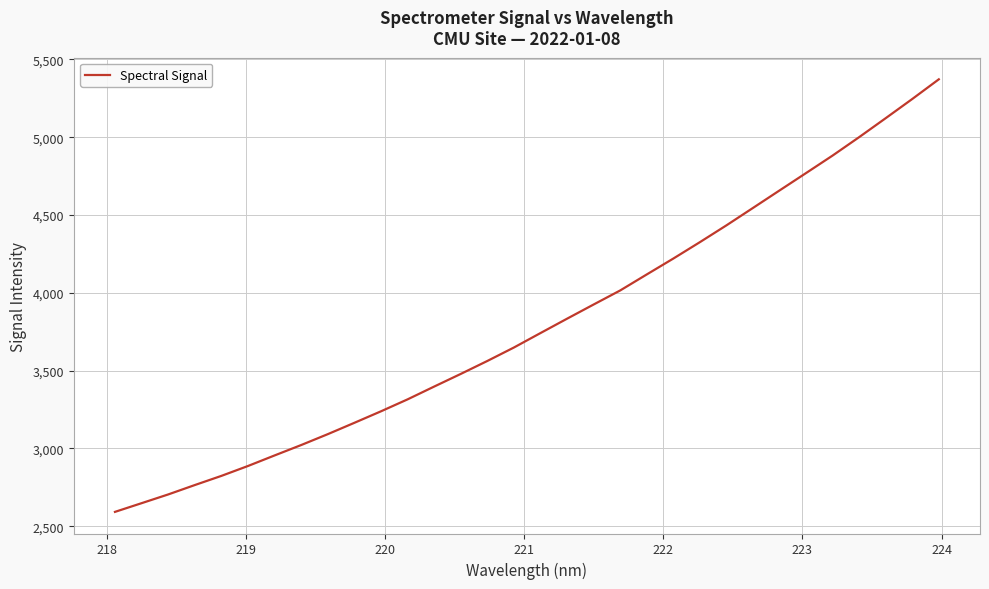

What is the difference between the maximum and minimum values?

2779.5